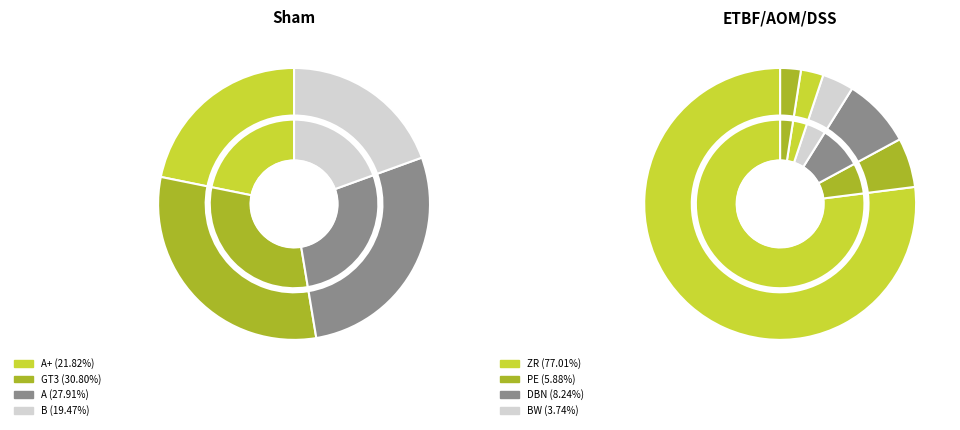

How many slices are in this pie chart?

4